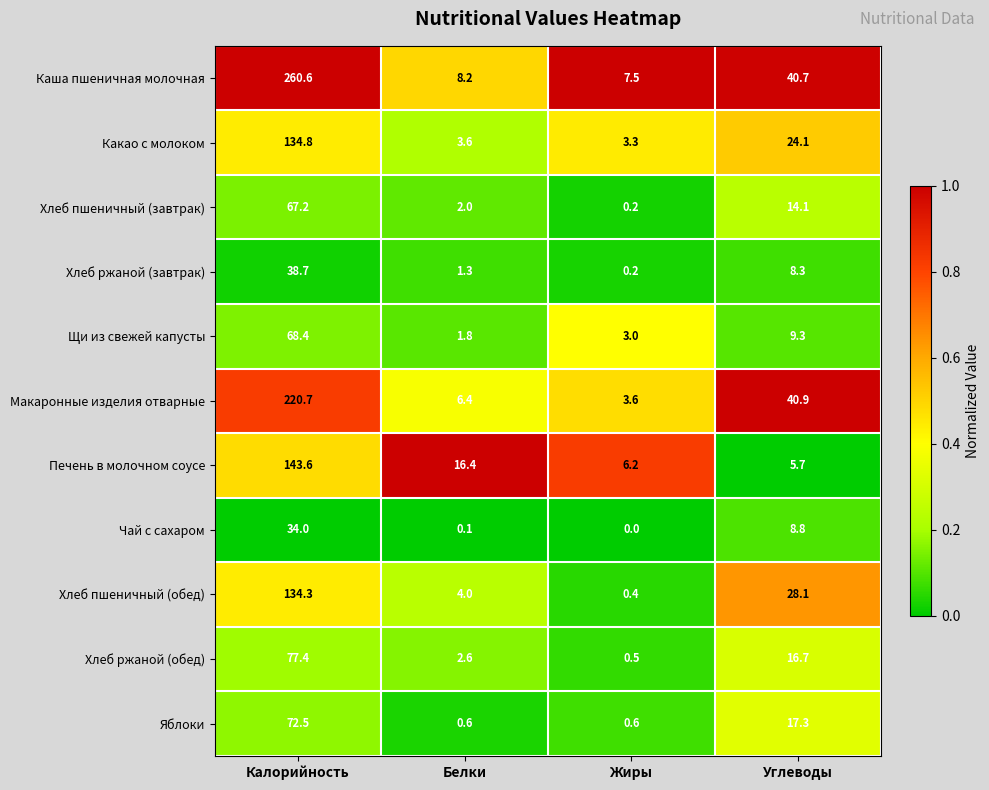

At Белки, list the series in order from largest to smallest.

Печень в молочном соусе, Каша пшеничная молочная, Макаронные изделия отварные, Хлеб пшеничный (обед), Какао с молоком, Хлеб ржаной (обед), Хлеб пшеничный (завтрак), Щи из свежей капусты, Хлеб ржаной (завтрак), Яблоки, Чай с сахаром